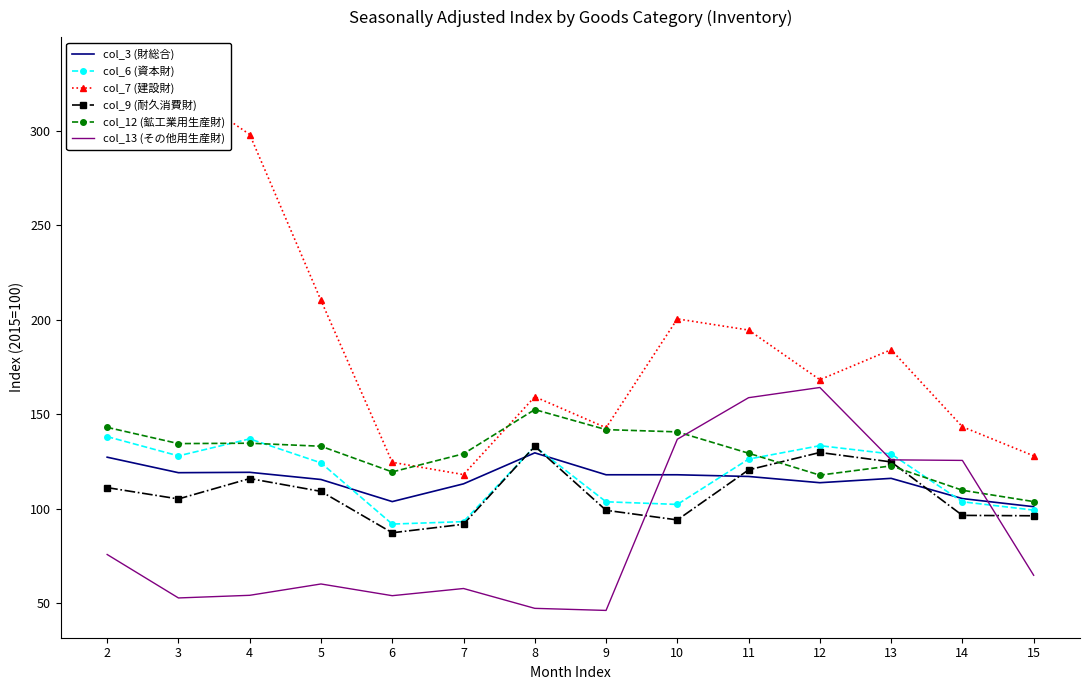

Reading left to right, what are all the values shown in this chart?

col_3 (財総合): 127.2	119.0	119.2	115.4	103.7	113.1	129.5	117.9	117.9	117.0	113.7	116.0	105.3	101.0
col_6 (資本財): 138.1	127.9	136.9	124.2	91.8	93.1	132.9	103.6	102.2	126.2	133.3	128.9	103.6	99.2
col_7 (建設財): 335.1	323.9	298.0	210.2	124.5	118.0	159.2	142.8	200.4	194.5	168.2	184.1	143.3	127.9
col_9 (耐久消費財): 111.1	105.1	115.9	109.1	87.2	91.7	133.0	99.1	94.0	120.5	129.7	124.7	96.4	96.2
col_12 (鉱工業用生産財): 143.0	134.4	134.6	133.0	119.4	129.0	152.4	141.8	140.6	129.3	117.7	122.6	109.7	103.7
col_13 (その他用生産財): 75.7	52.7	54.1	60.1	53.9	57.7	47.2	46.1	136.7	158.7	164.1	125.8	125.5	64.7